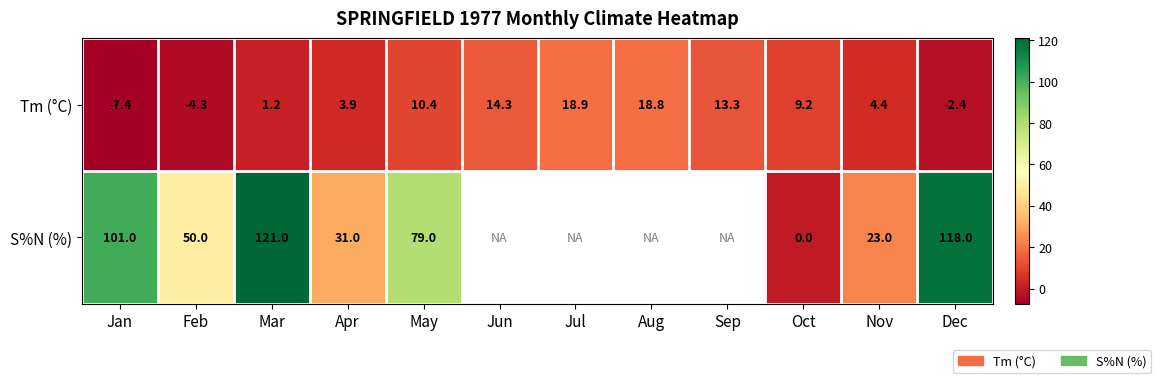

What value does the Tm (°C) series have at Feb?

-4.3